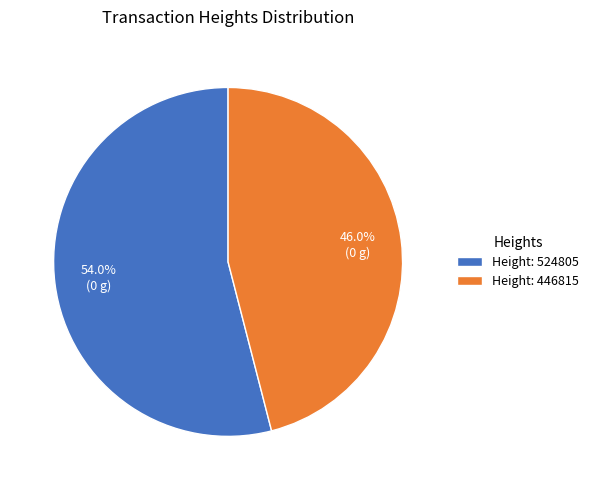

Which slice is the smallest?

Height: 446815